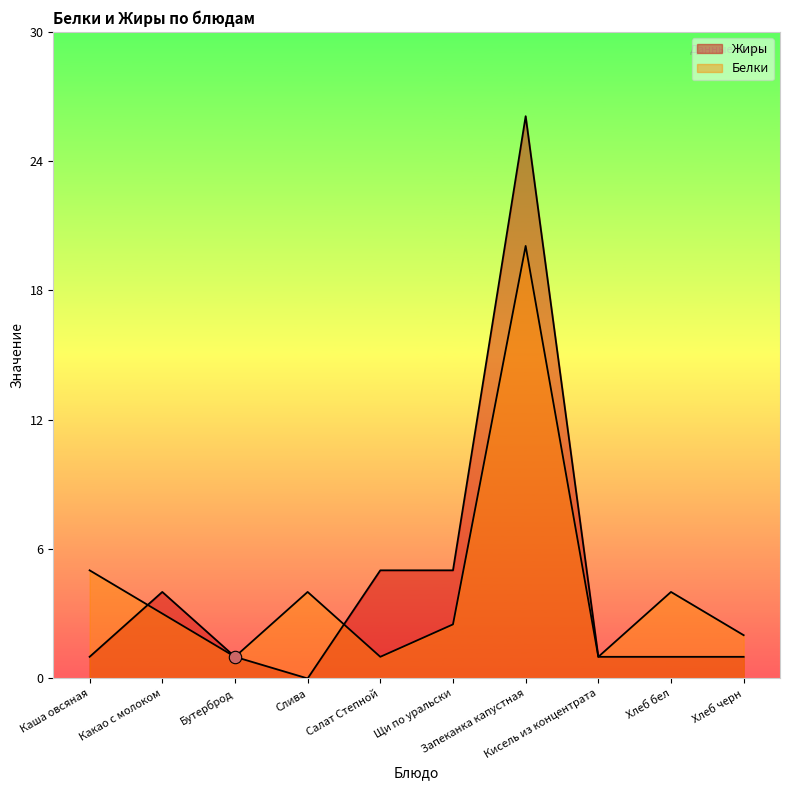

Which series has the largest total across all categories?

Жиры